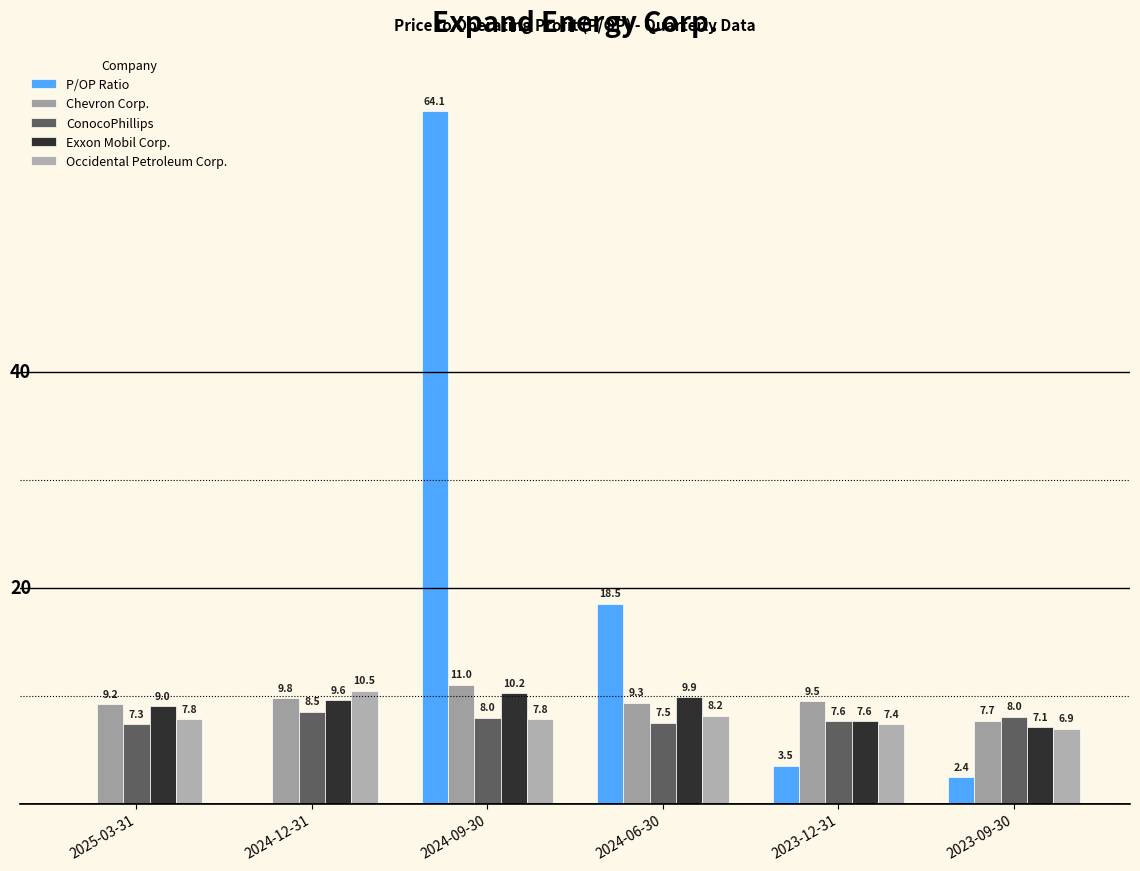

List the series in order of their peak value, highest first.

P/OP Ratio, Chevron Corp., Occidental Petroleum Corp., Exxon Mobil Corp., ConocoPhillips